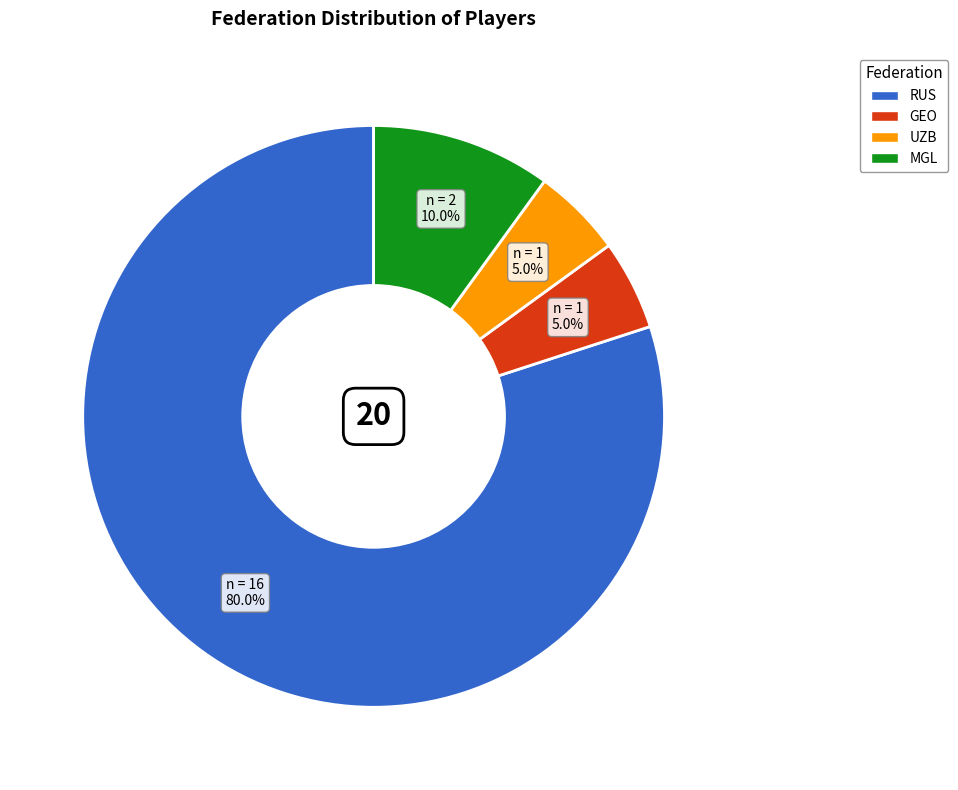

Is there any slice that represents more than half of the pie?

Yes